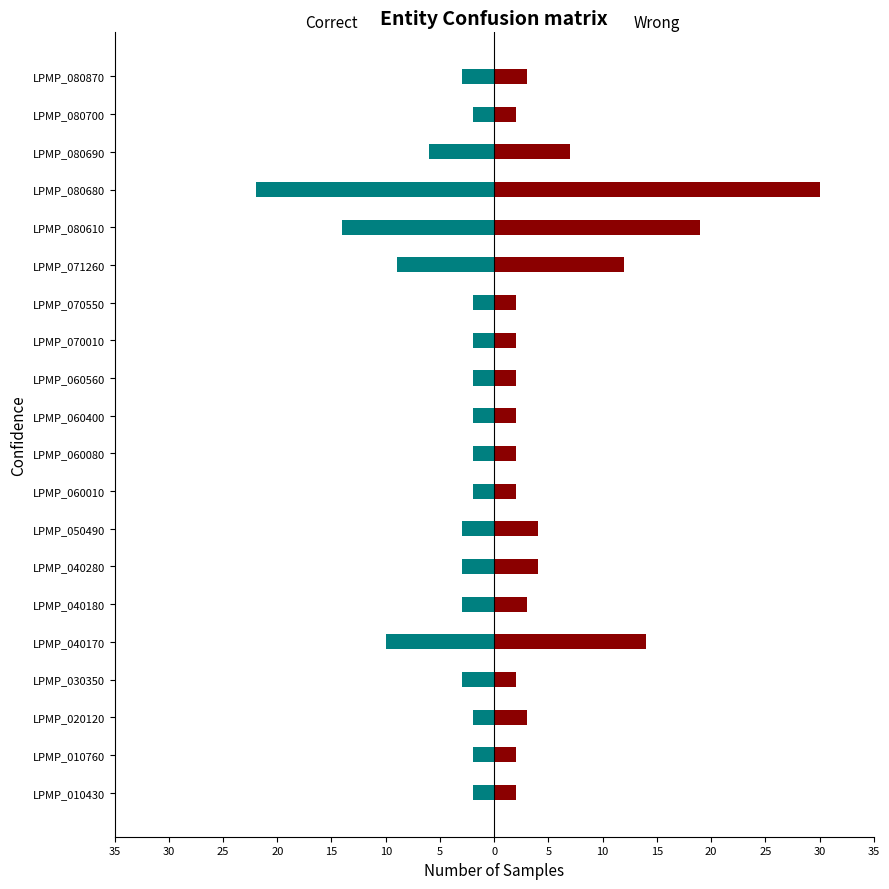

Which series changed the most between LPMP_040180 and LPMP_080700?

Correct